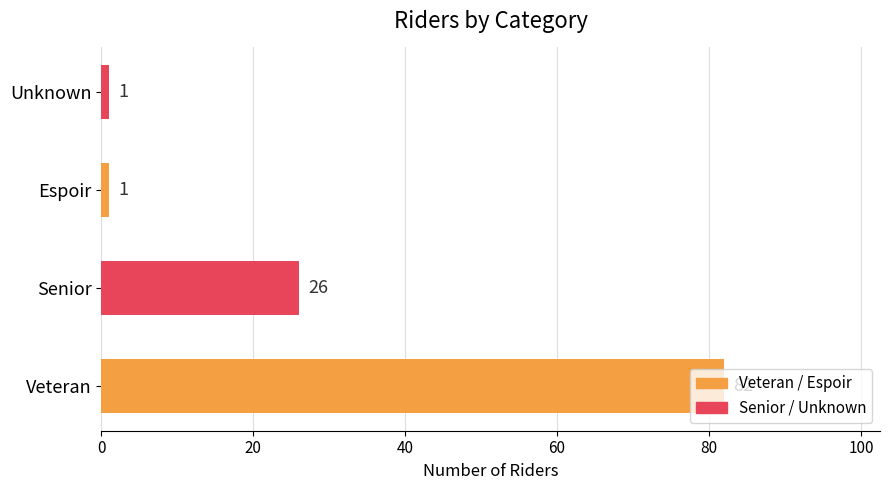

The value at Senior is 42. True or false?

False